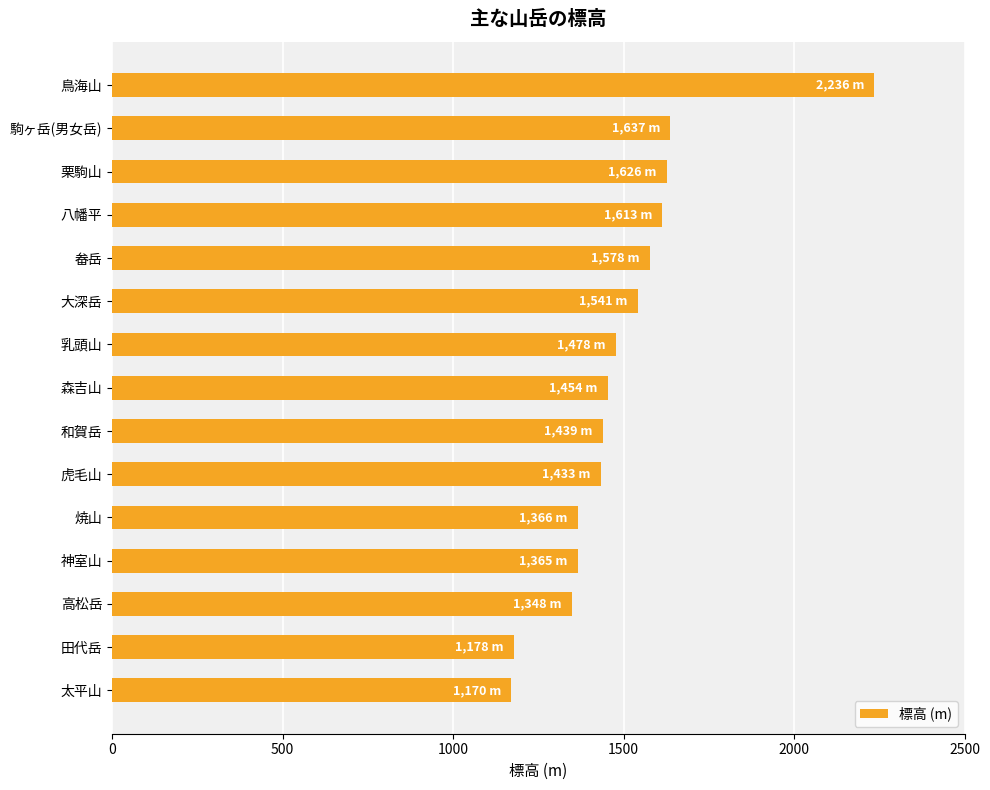

What is the label of the 6th bar from the bottom?

虎毛山